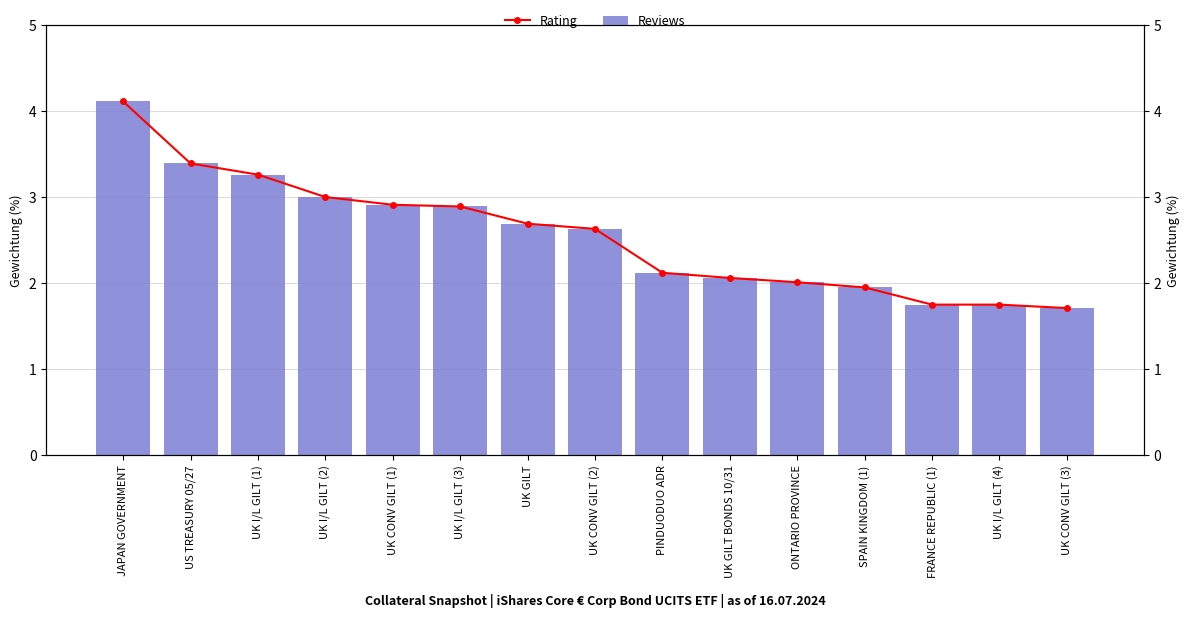

What is the difference between the second highest and second lowest values in the Gewichtung (%) series?

1.6